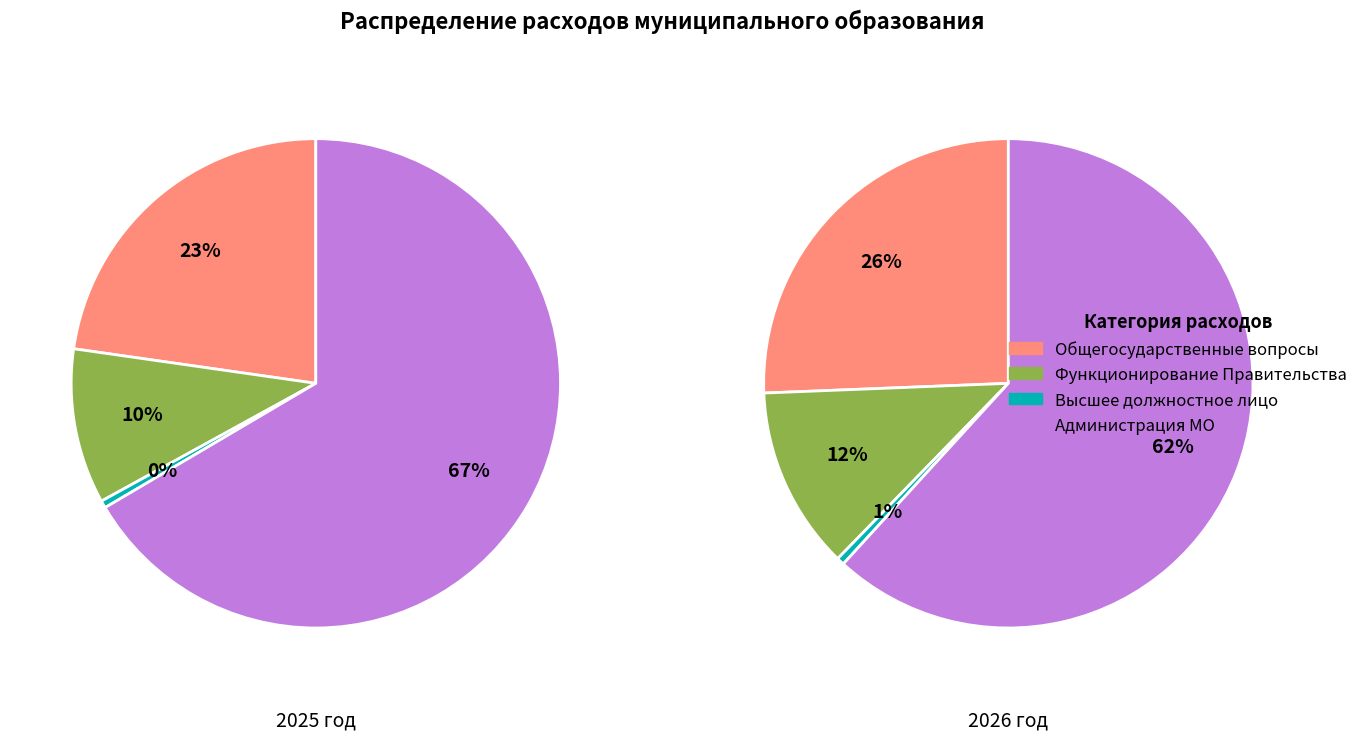

Rank the categories by 2026 value from highest to lowest.

Администрация муниципального образования, ОБЩЕГОСУДАРСТВЕННЫЕ ВОПРОСЫ, Функционирование Правительства, Функционирование высшего должностного лица